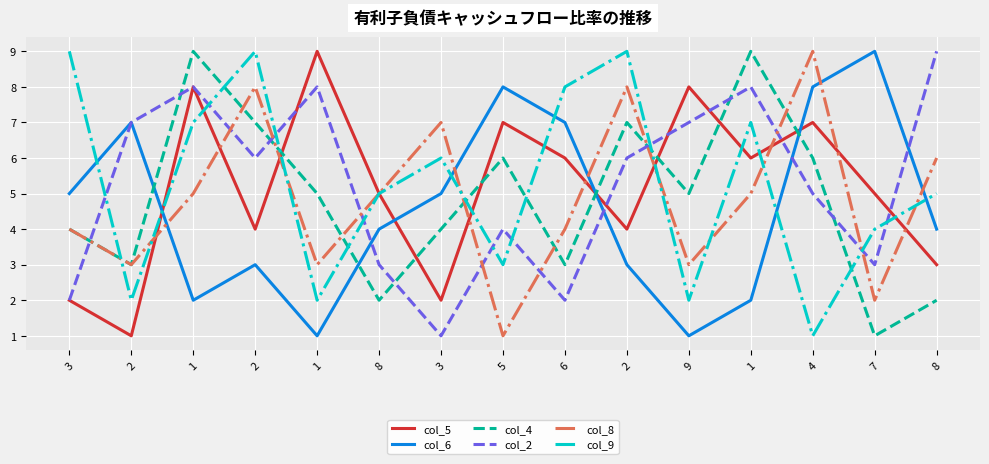

Between which two adjacent categories do col_5 and col_4 first intersect?

2 and 1